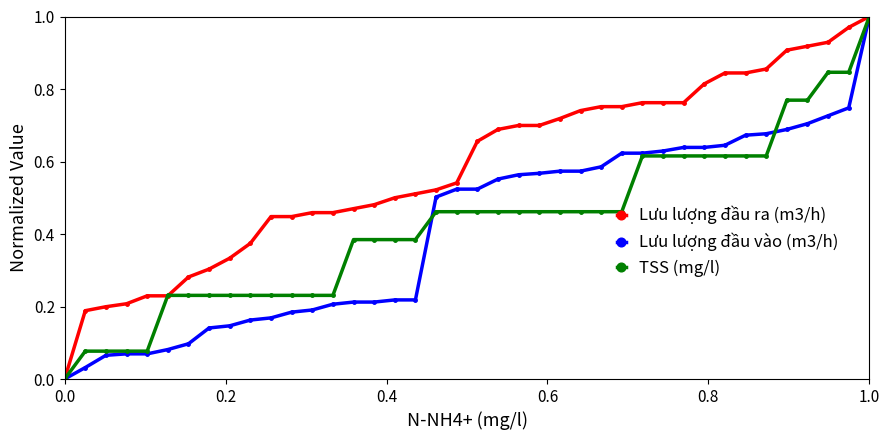

Which series has the largest total across all categories?

Lưu lượng đầu ra (m3/h)